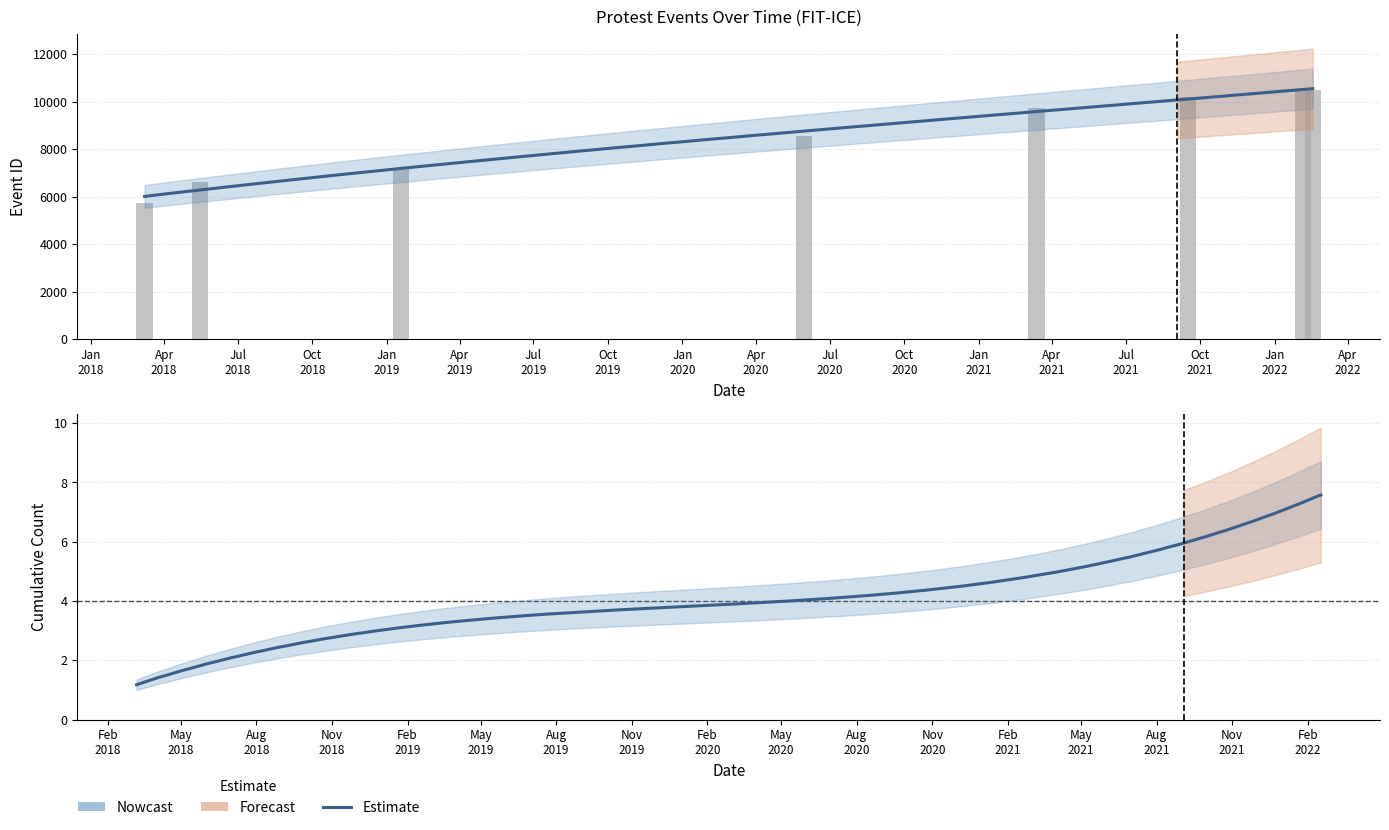

The value at 2018-03-08 is 5718. True or false?

True